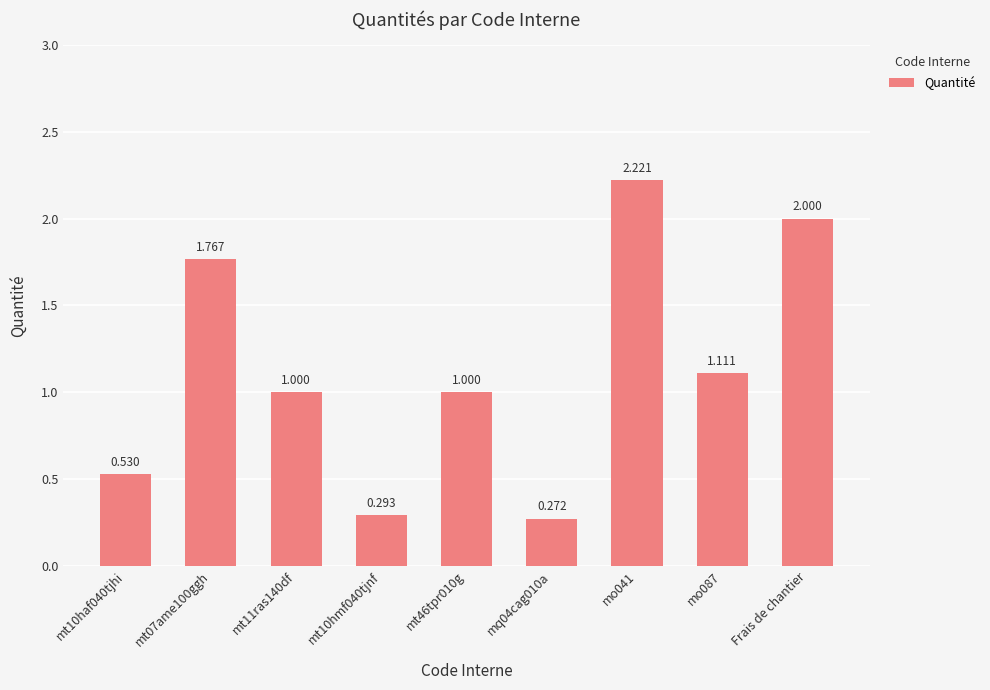

How many values are below 1?

3